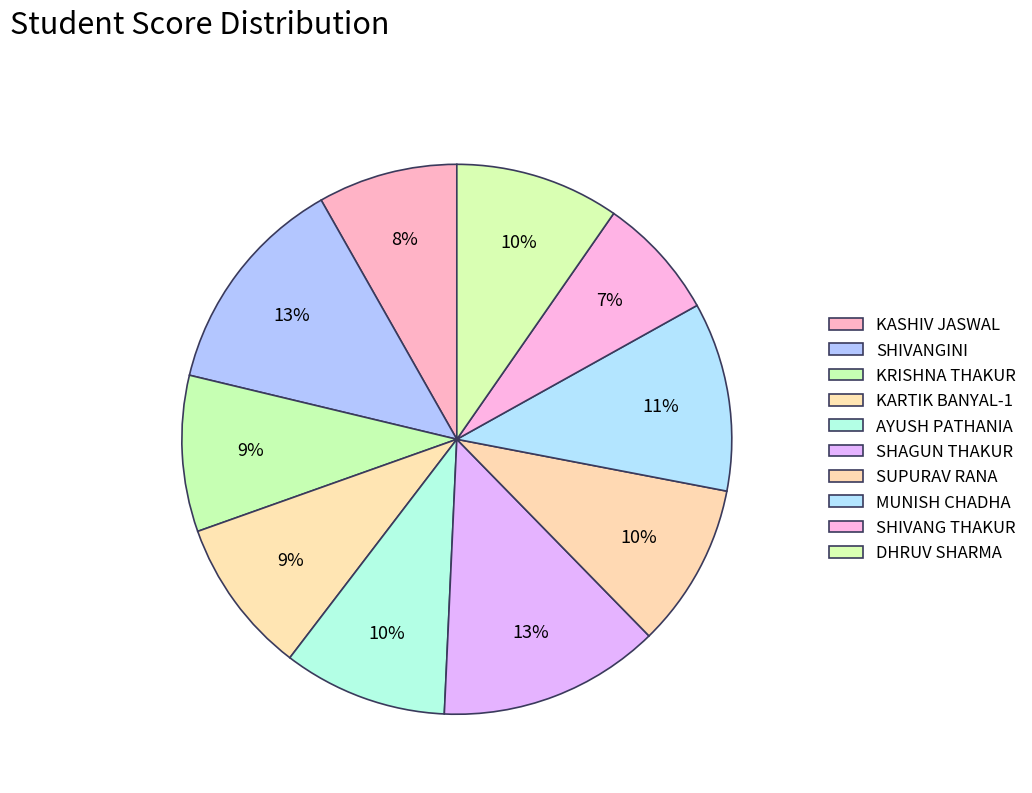

What percentage is the SHIVANGINI slice, to the nearest percent?

13%